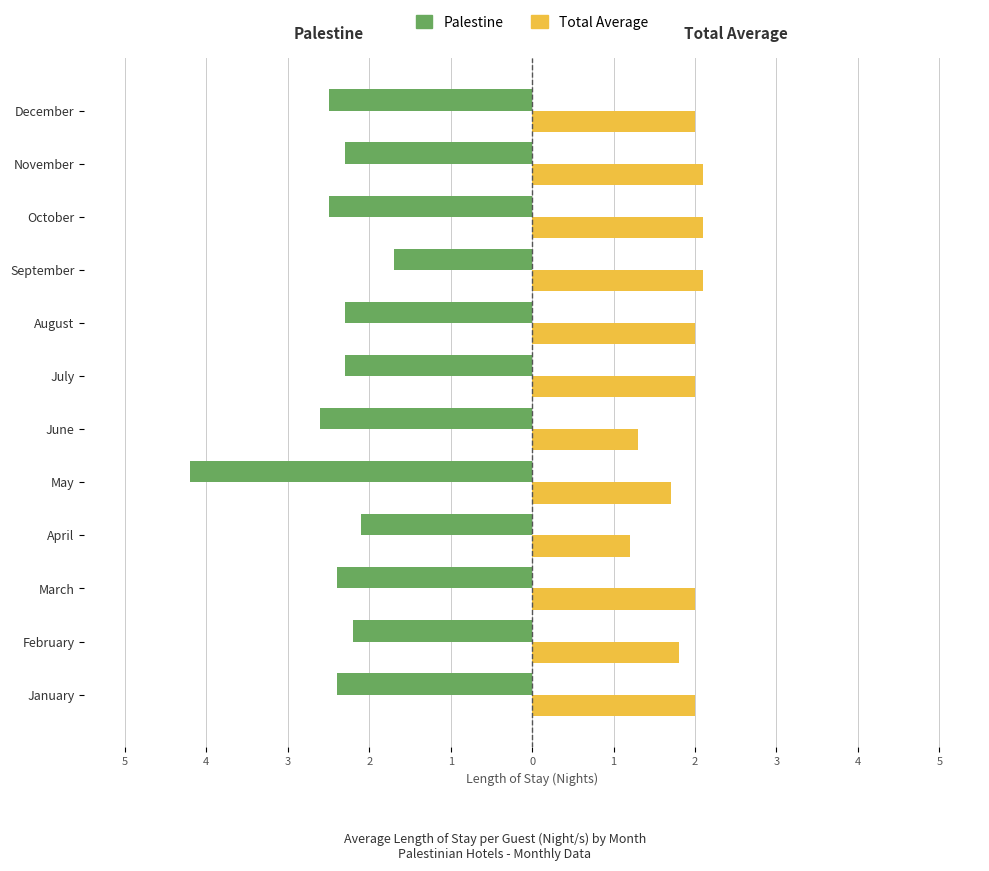

What is the sum of all Total Average values?

22.3